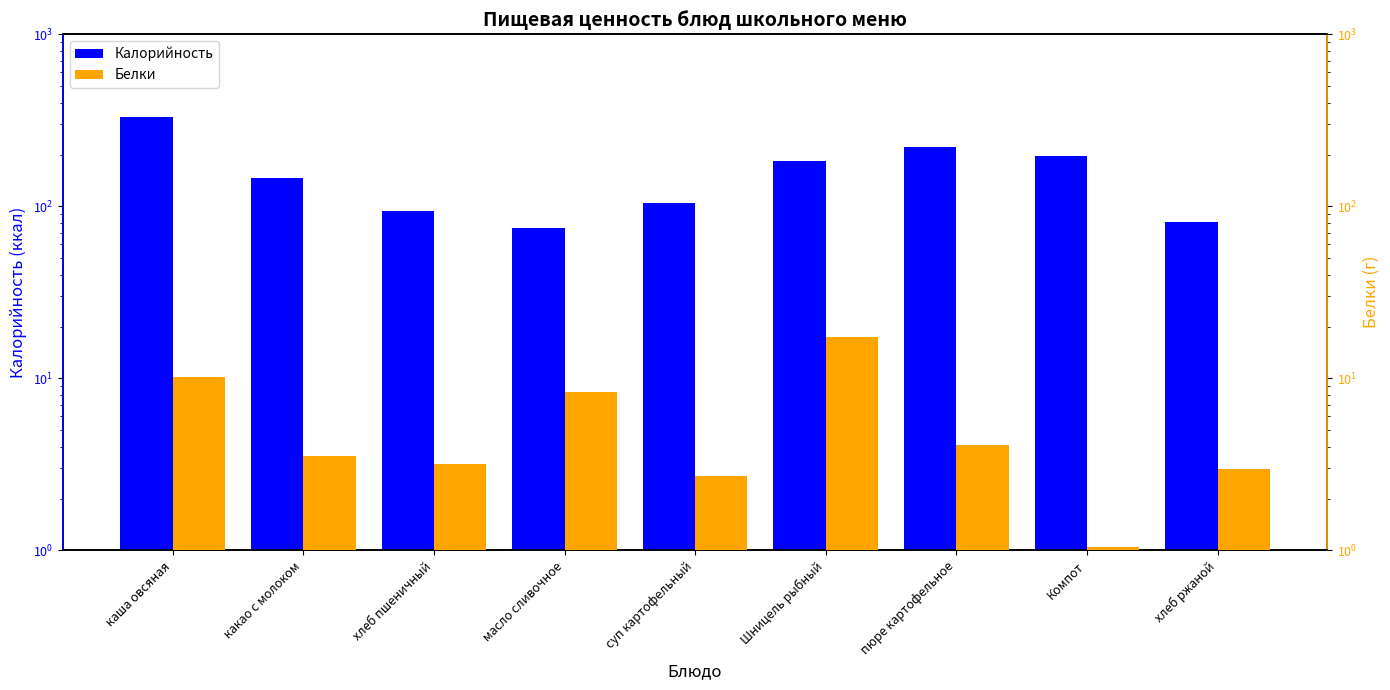

Are the bars grouped side by side (vs. stacked)?

Yes